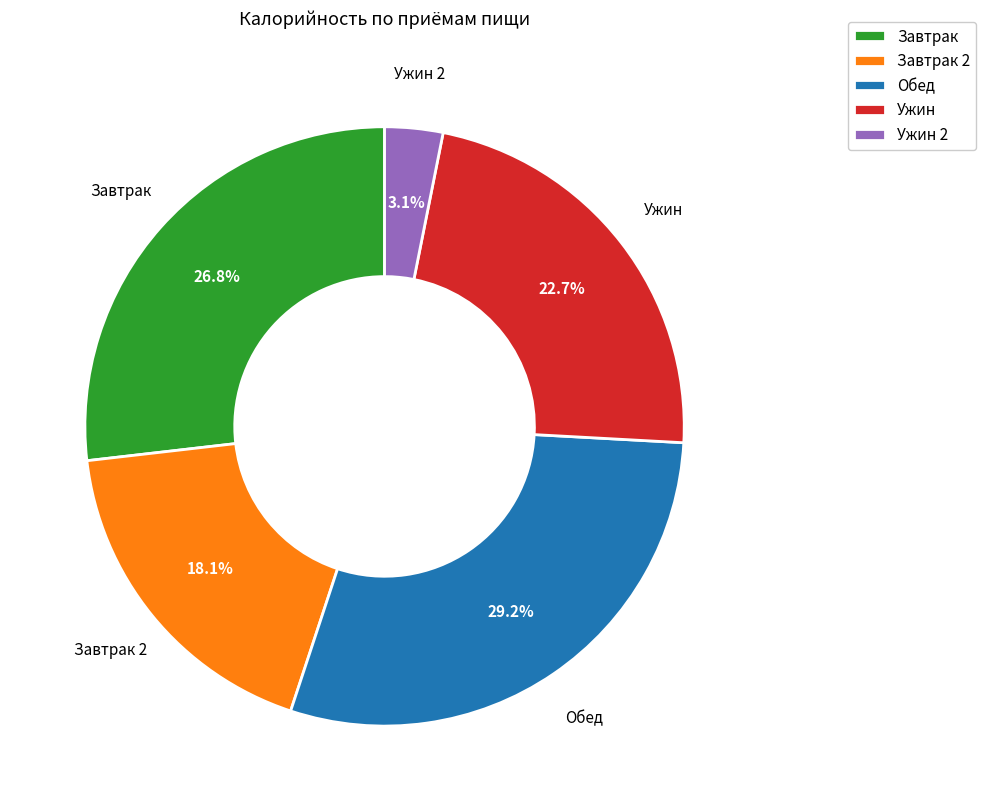

Between Обед and Ужин, which is larger?

Обед